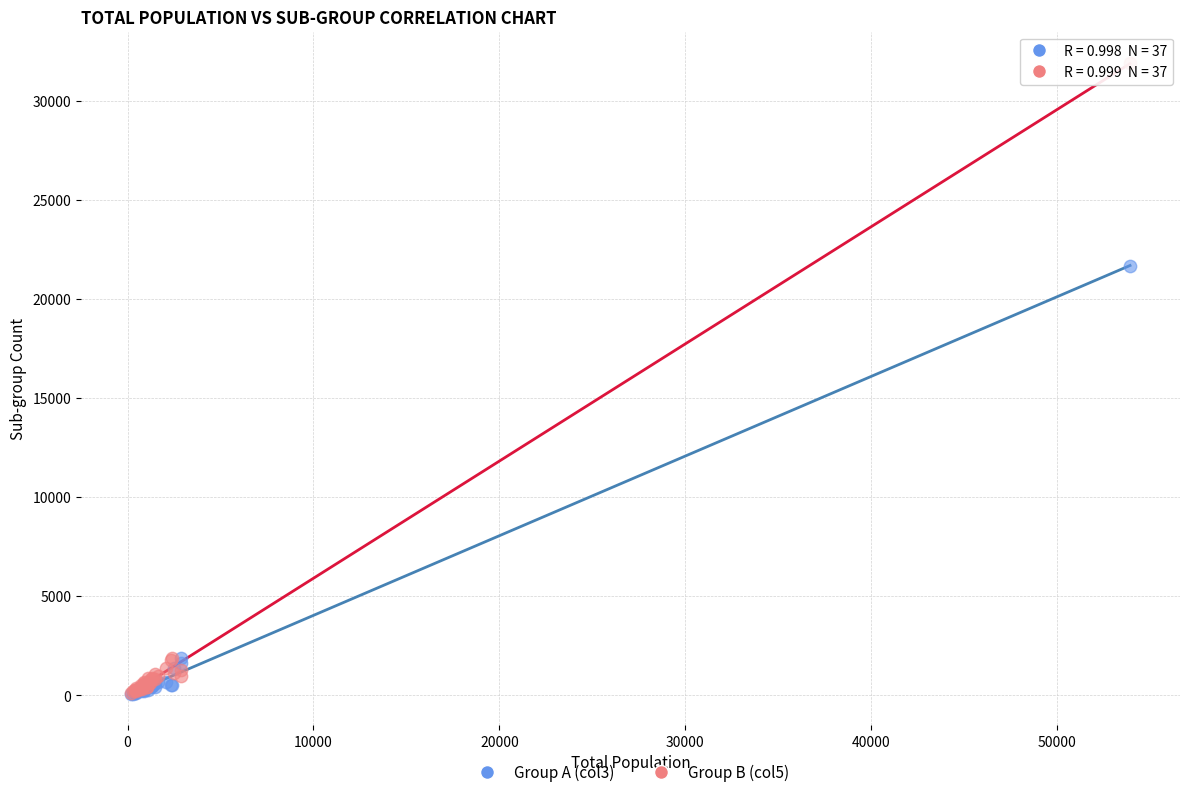

What are all the series names shown in the legend?

Group A (col3), Group B (col5)